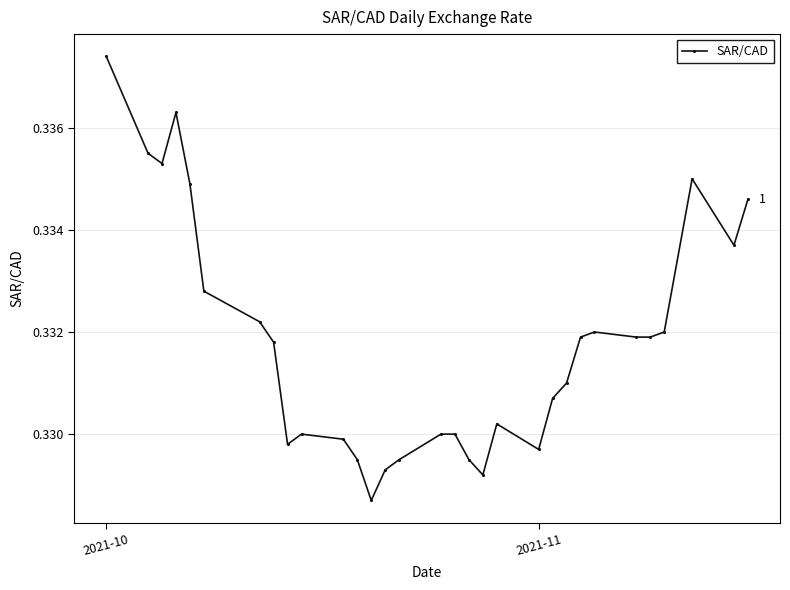

True or false: the data has more than 1 interior local peaks.

True